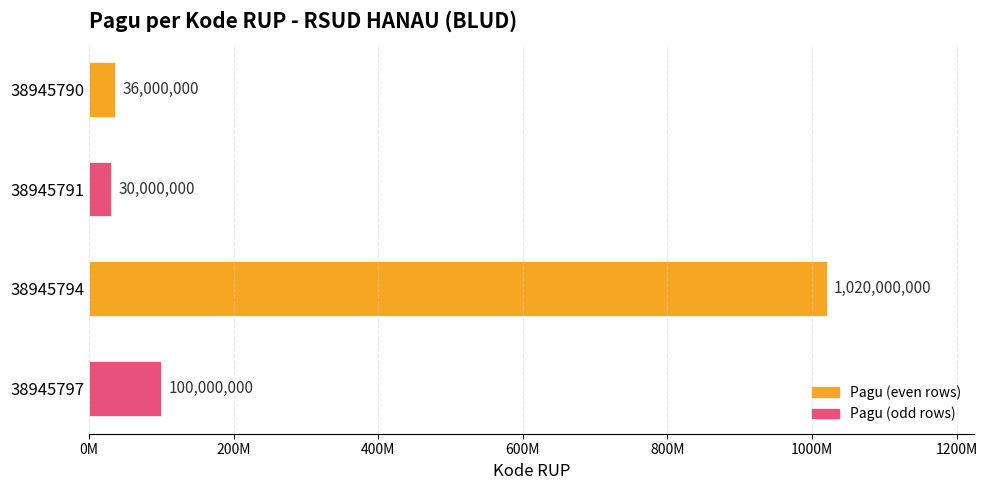

What is the greatest value displayed?

1020000000